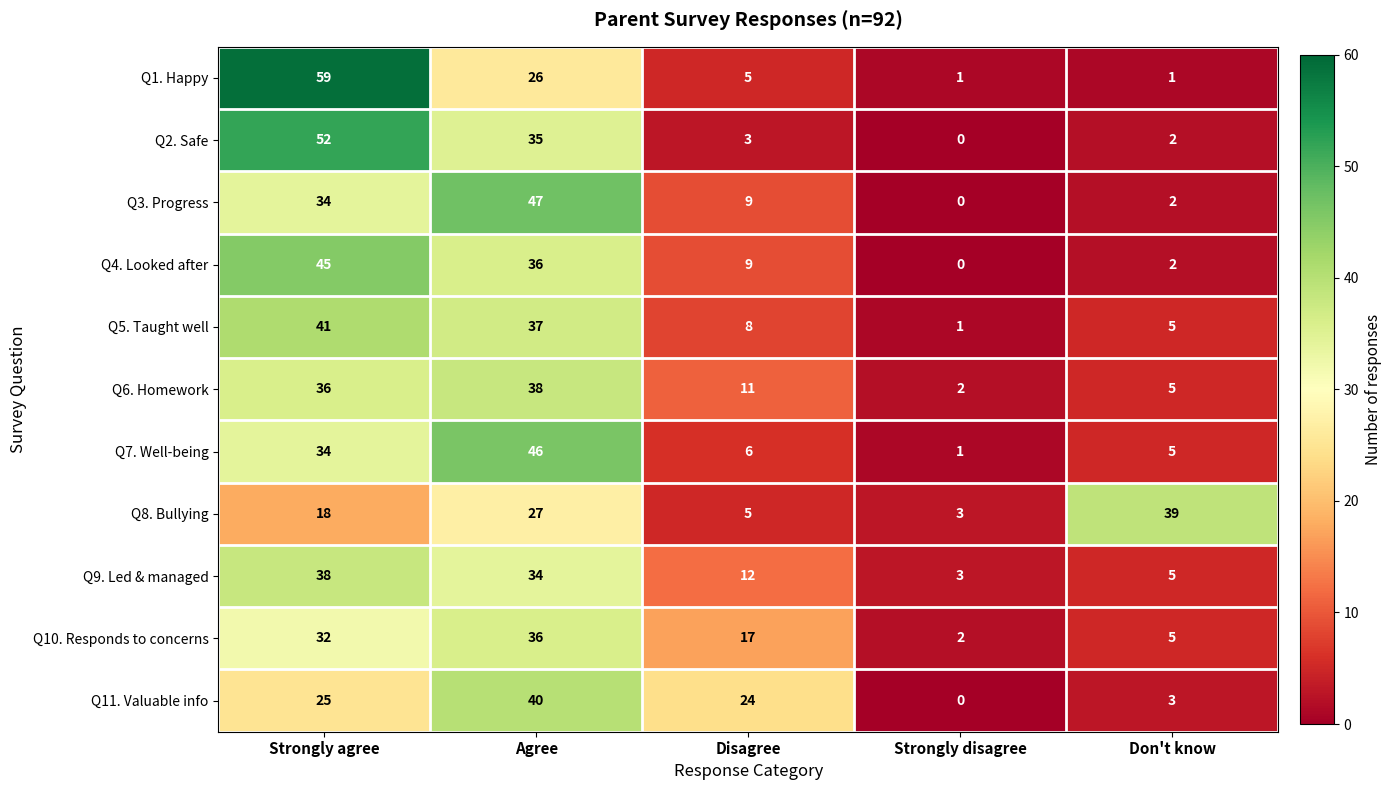

What is the difference between the second highest and minimum values in the Q8. Bullying series?

24